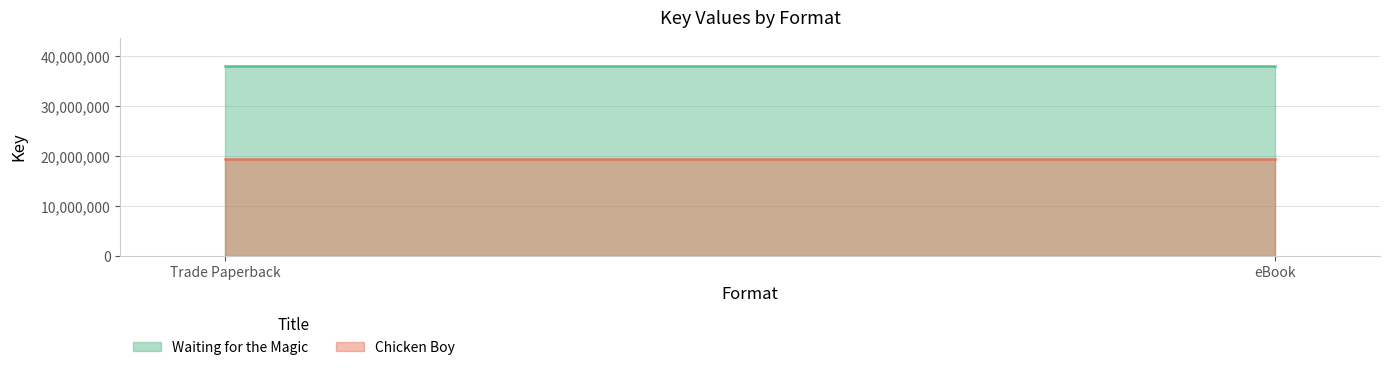

What are all the series names shown in the legend?

Waiting for the Magic, Chicken Boy